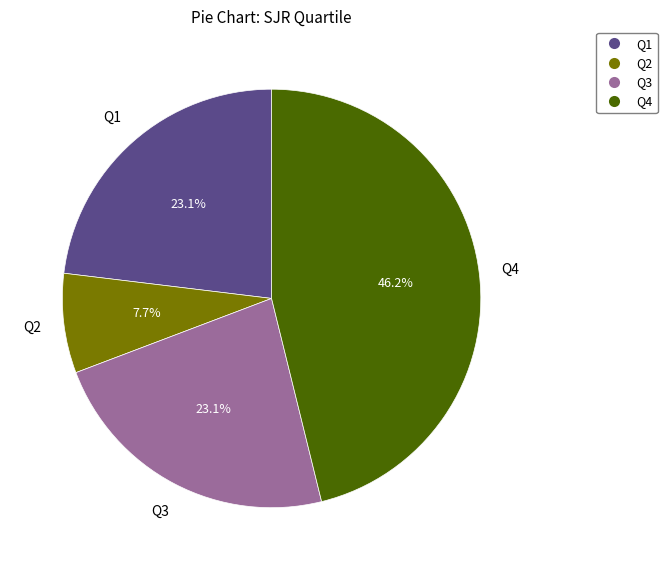

To the nearest percent, what portion does Q2 represent?

8%